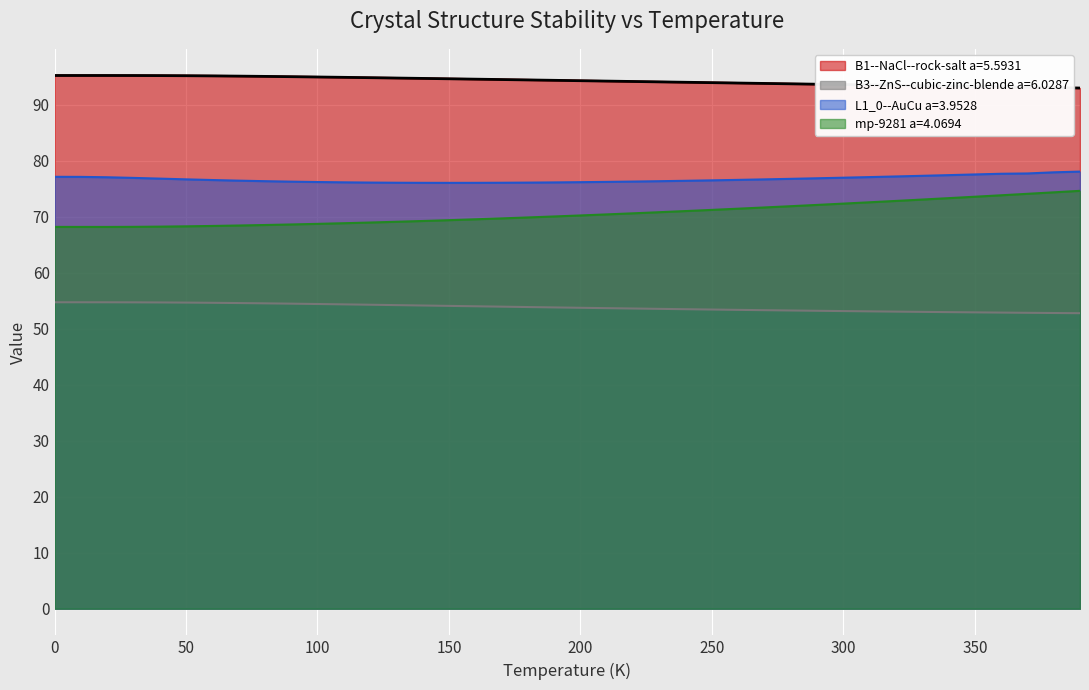

Is it true that B1--NaCl--rock-salt a=5.5931 equals 150.3 at 270?

False